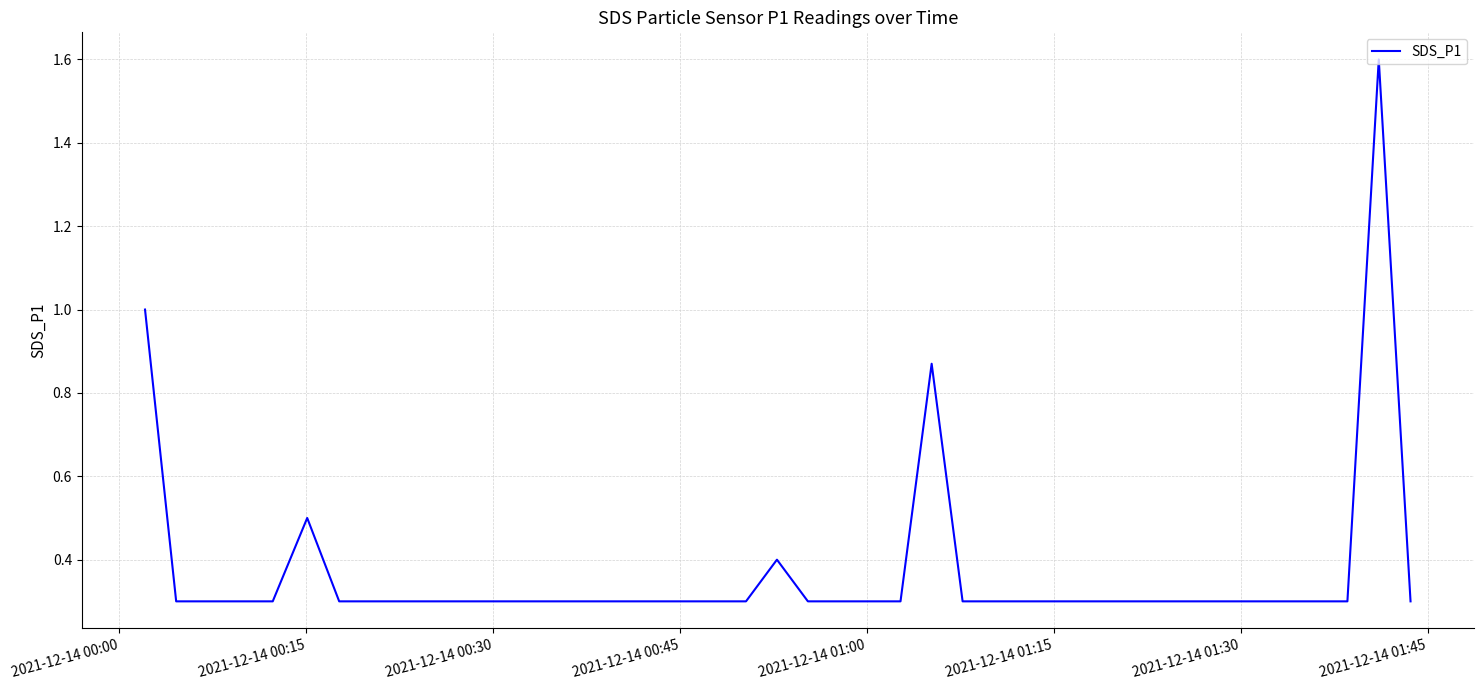

What is the maximum value shown in the chart?

1.6